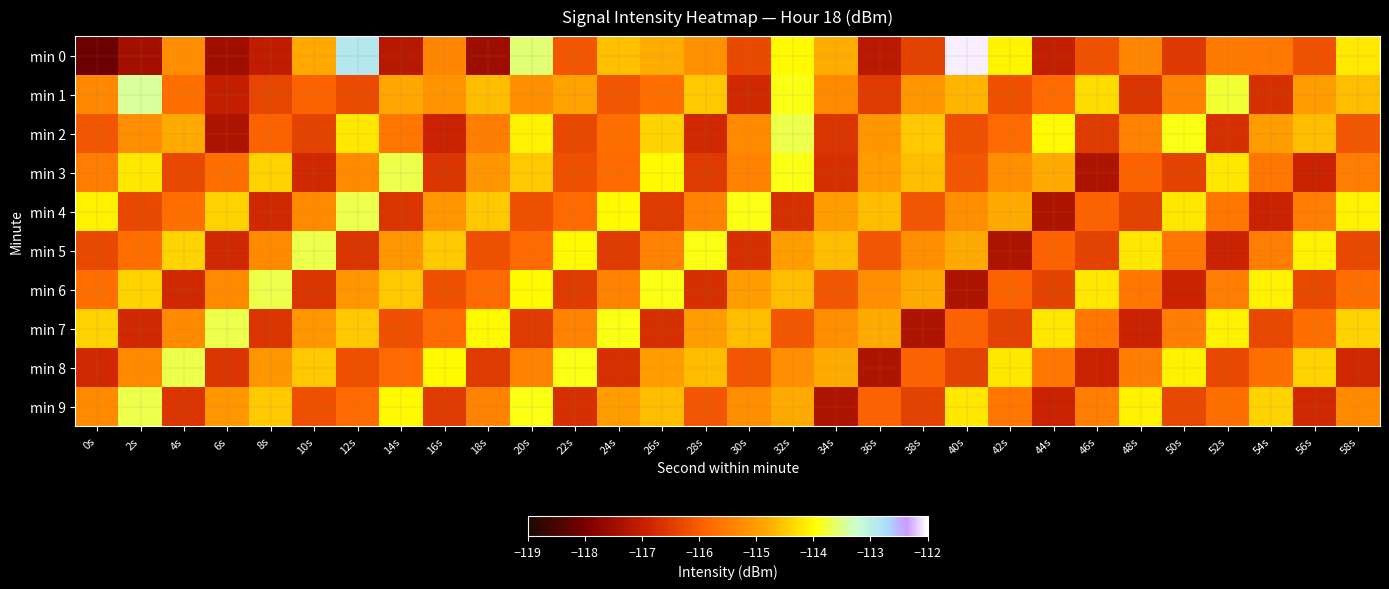

At which category is the sum across all series the highest?

32s